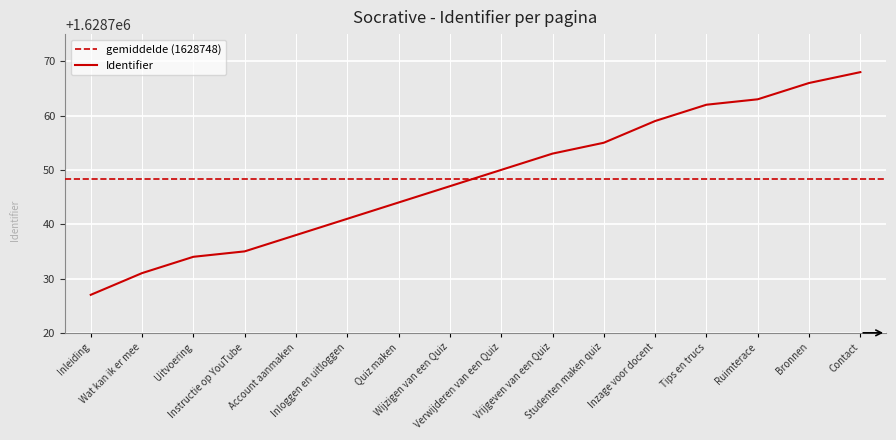

What is the value of the 5th point from the left?

1628738